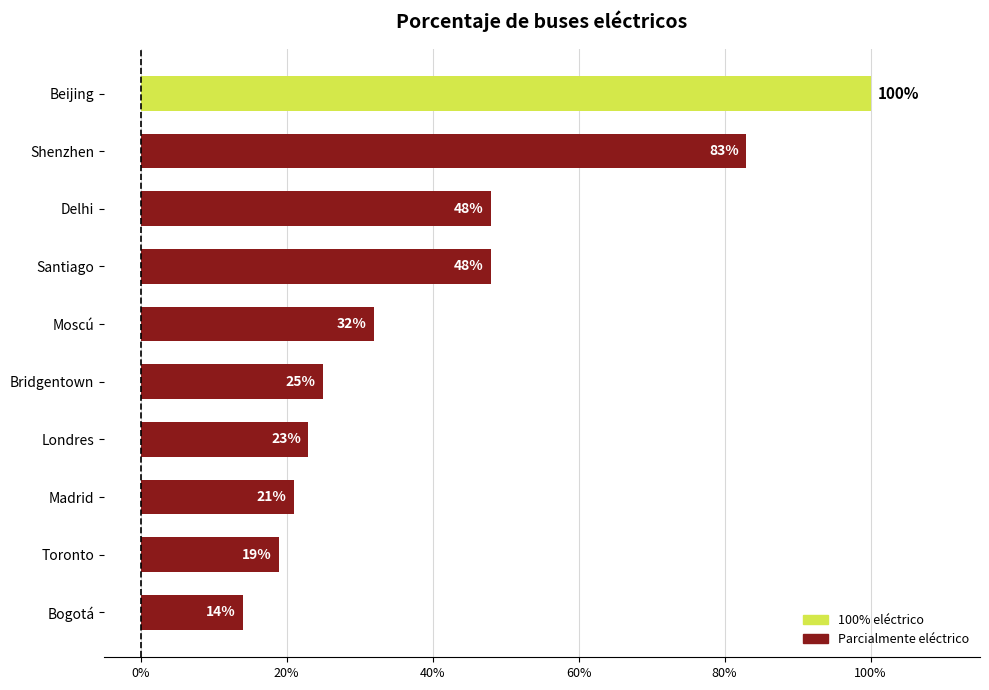

What is the maximum value shown in the chart?

1.0